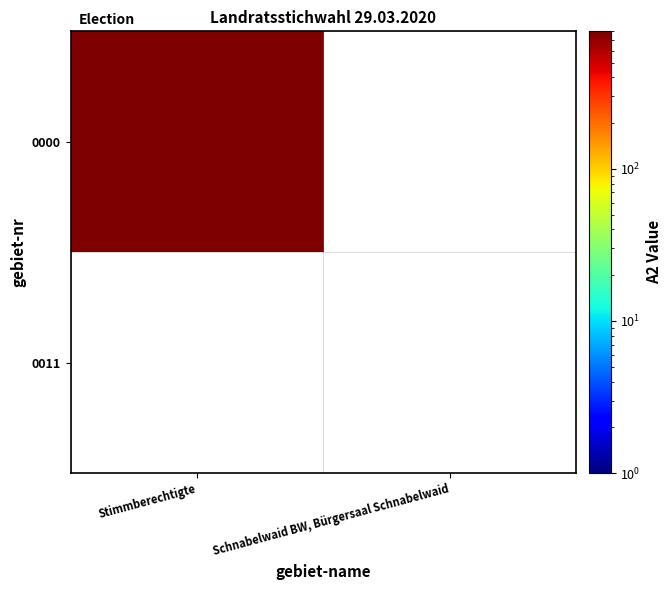

Reading left to right, list all the values displayed in this chart.

0000: 802	0
0011: 0	0